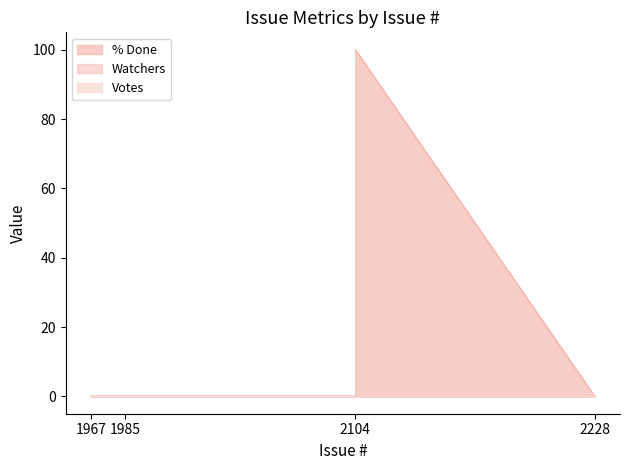

Reading left to right, list all the values displayed in this chart.

% Done: 2104=100	2228=0	1985=0	1967=0
Watchers: 2104=0	2228=0	1985=0	1967=0
Votes: 2104=0	2228=0	1985=0	1967=0